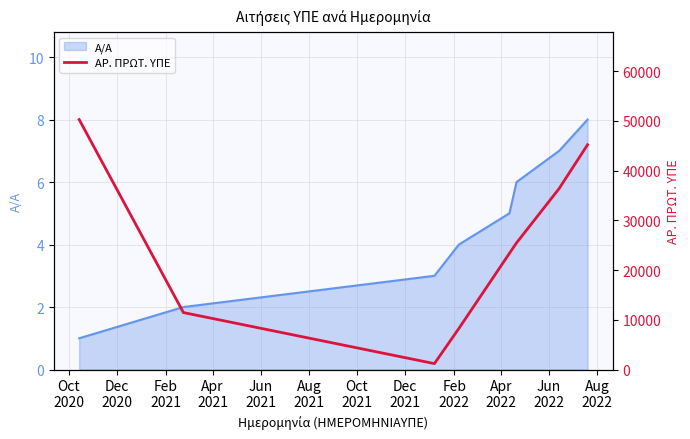

At Dec
2020, list the series in order from smallest to largest.

Α/Α (line), ΑΡ. ΠΡΩΤ. ΥΠΕ